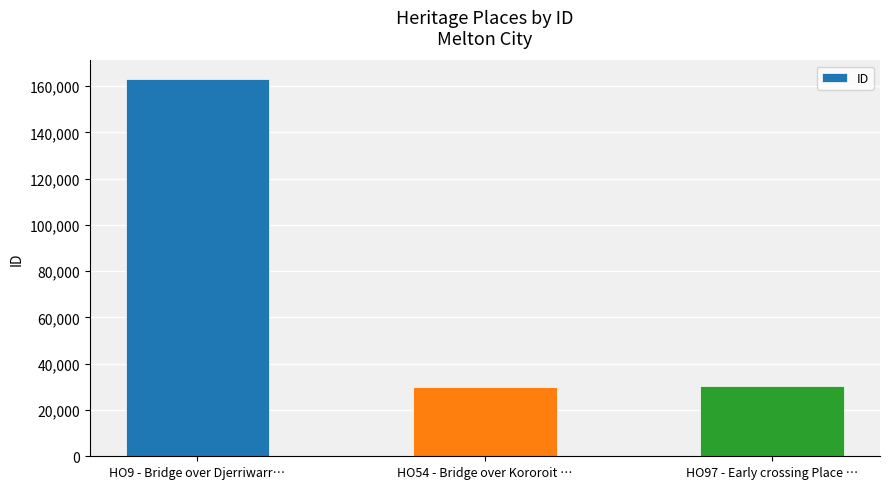

What is the greatest value displayed?

162931